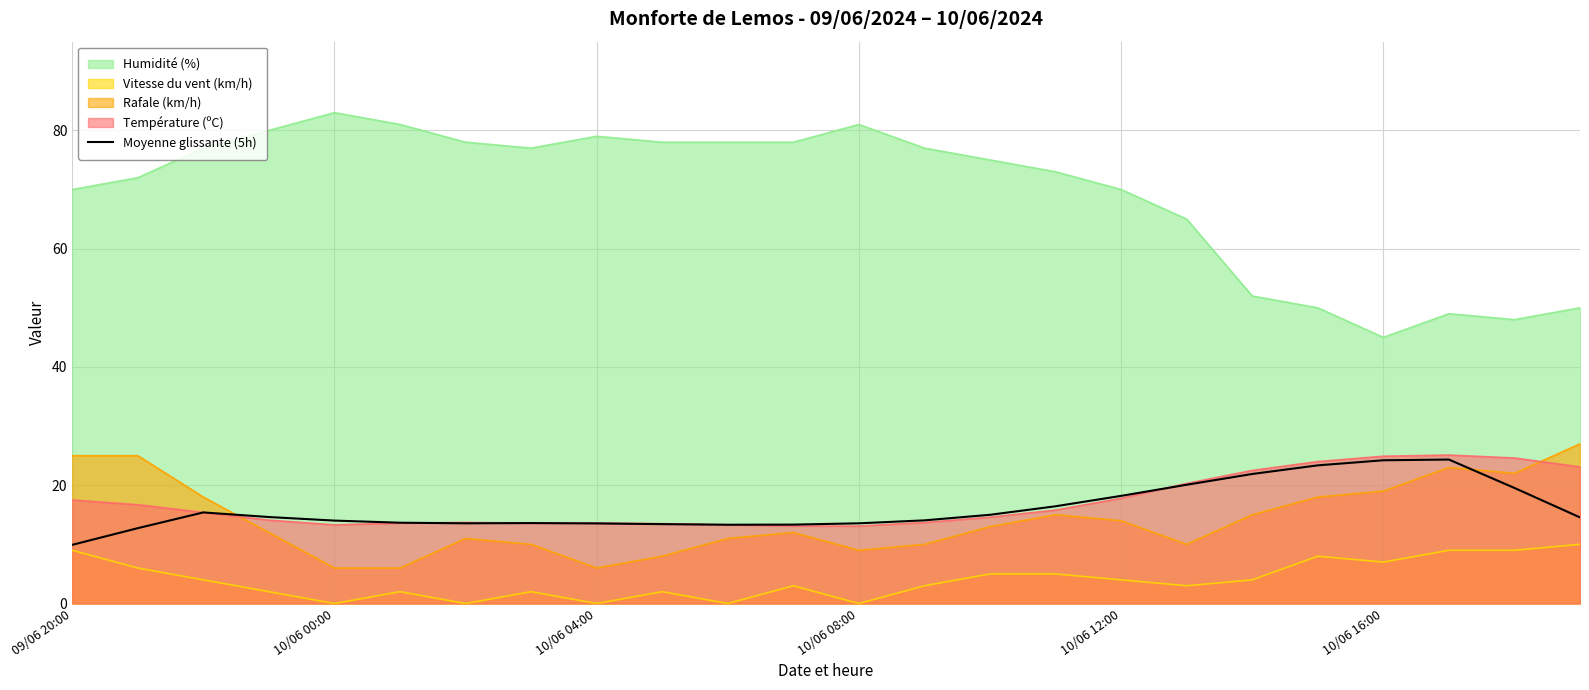

What is the maximum value shown in the chart?

83.0